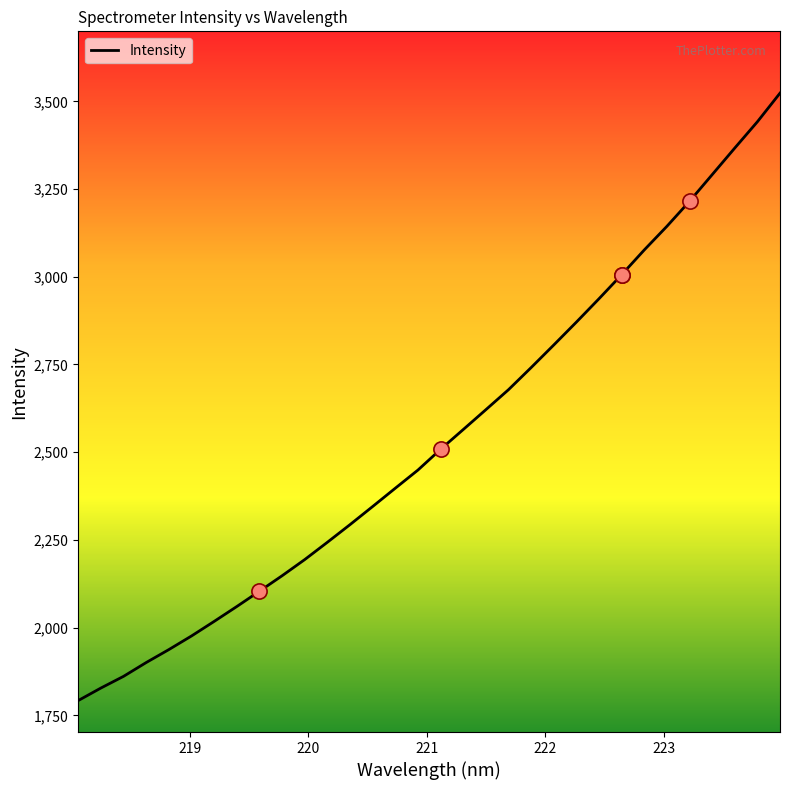

What is the smallest value displayed?

1791.9